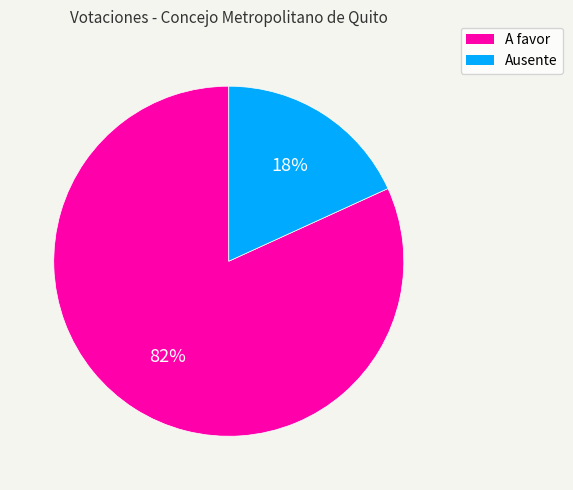

Is A favor the majority of the pie?

Yes